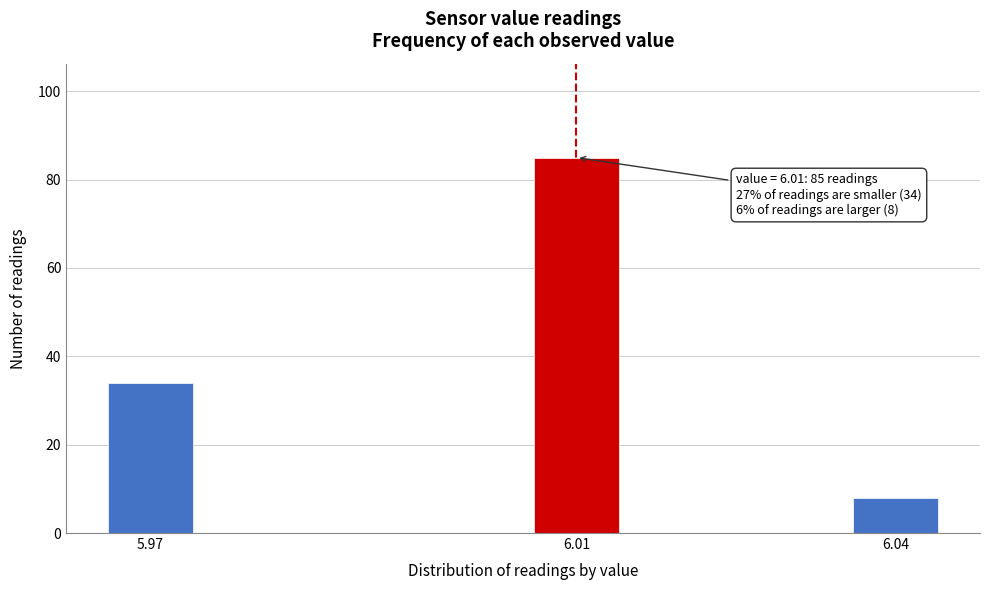

Reading left to right, what are all the values shown in this chart?

34	85	8